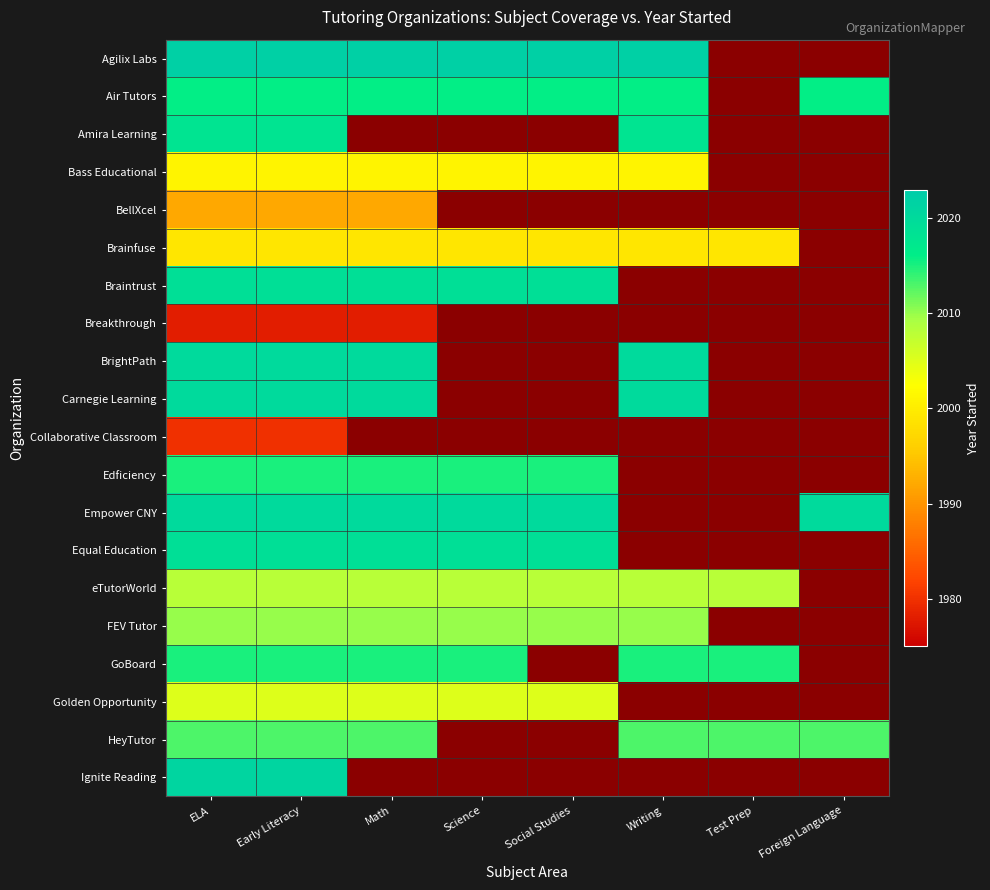

Is it true that BrightPath equals 1175.2 at ELA?

False